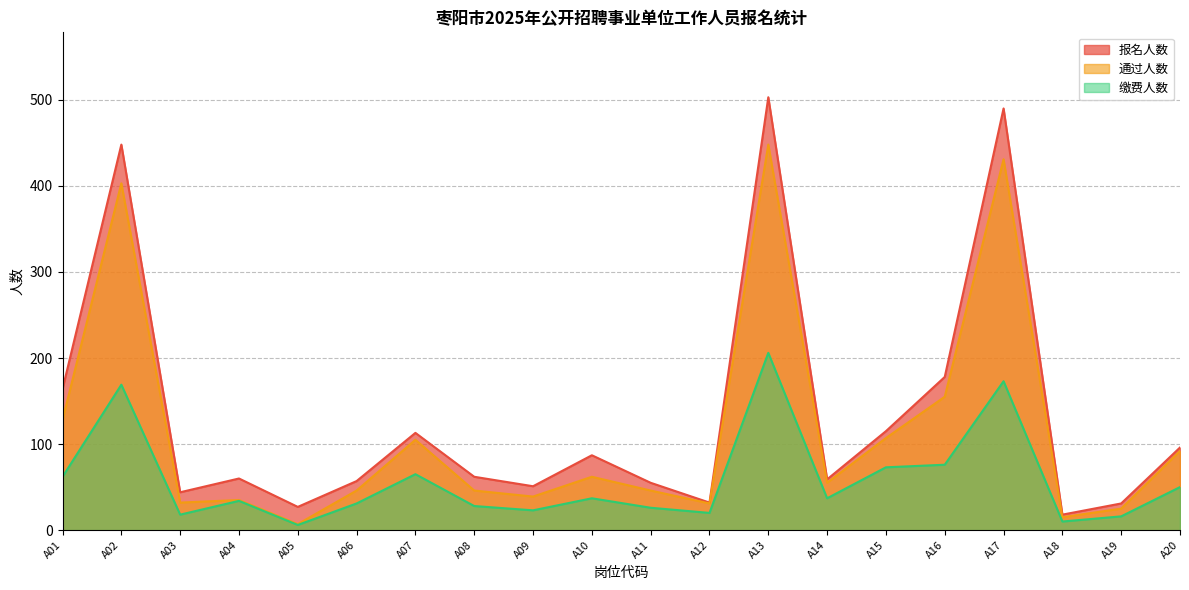

What is the average value of the 通过人数 series?

115